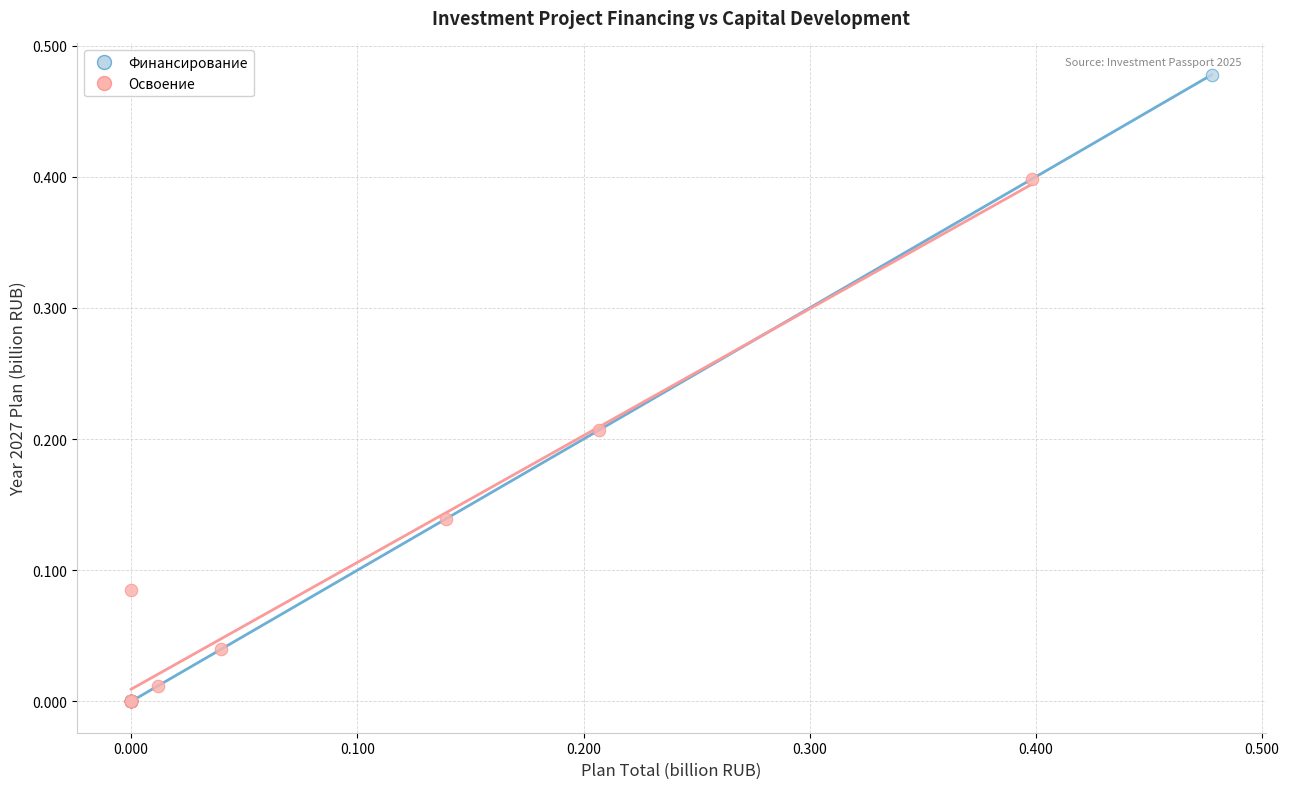

What are all the series names shown in the legend?

Финансирование, Освоение